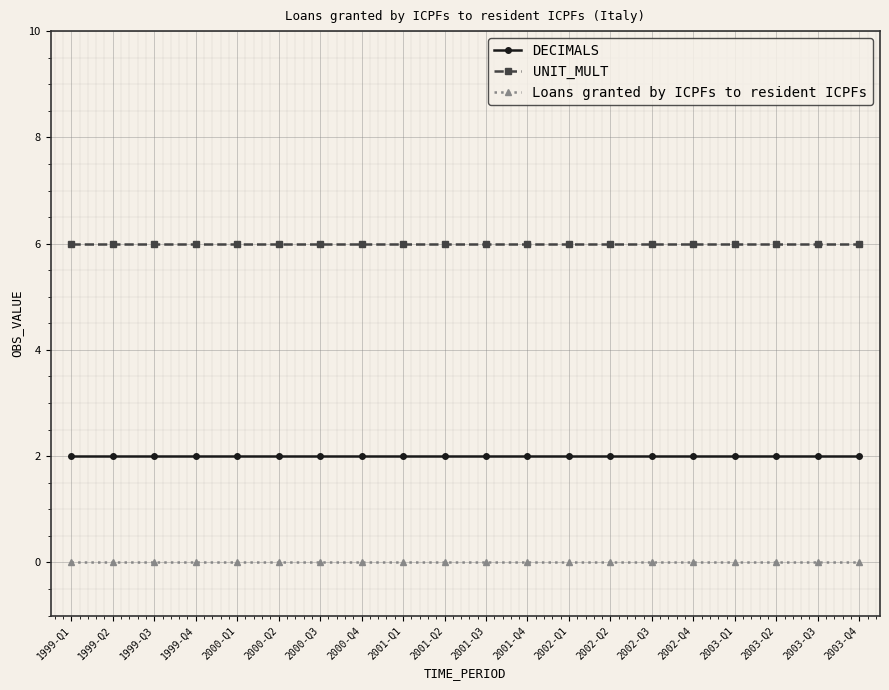

Reading right to left, transcribe all the data shown in this chart.

DECIMALS: 2003-Q4=2	2003-Q3=2	2003-Q2=2	2003-Q1=2	2002-Q4=2	2002-Q3=2	2002-Q2=2	2002-Q1=2	2001-Q4=2	2001-Q3=2	2001-Q2=2	2001-Q1=2	2000-Q4=2	2000-Q3=2	2000-Q2=2	2000-Q1=2	1999-Q4=2	1999-Q3=2	1999-Q2=2	1999-Q1=2
UNIT_MULT: 2003-Q4=6	2003-Q3=6	2003-Q2=6	2003-Q1=6	2002-Q4=6	2002-Q3=6	2002-Q2=6	2002-Q1=6	2001-Q4=6	2001-Q3=6	2001-Q2=6	2001-Q1=6	2000-Q4=6	2000-Q3=6	2000-Q2=6	2000-Q1=6	1999-Q4=6	1999-Q3=6	1999-Q2=6	1999-Q1=6
Loans granted by ICPFs to resident ICPFs: 2003-Q4=0	2003-Q3=0	2003-Q2=0	2003-Q1=0	2002-Q4=0	2002-Q3=0	2002-Q2=0	2002-Q1=0	2001-Q4=0	2001-Q3=0	2001-Q2=0	2001-Q1=0	2000-Q4=0	2000-Q3=0	2000-Q2=0	2000-Q1=0	1999-Q4=0	1999-Q3=0	1999-Q2=0	1999-Q1=0